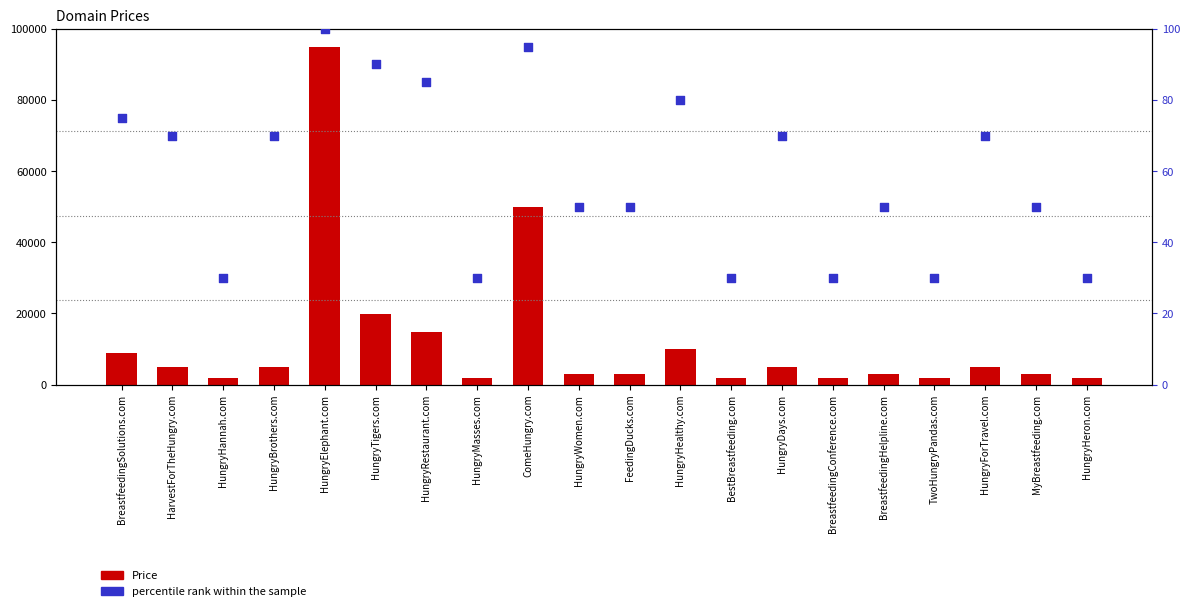

Which series has the largest total across all categories?

Price